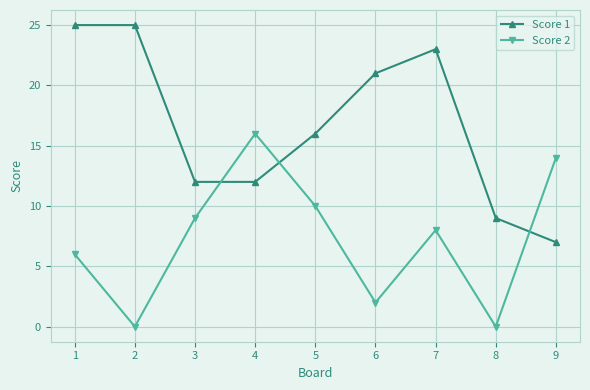

True or false: Score 1 and Score 2 intersect in this chart.

True